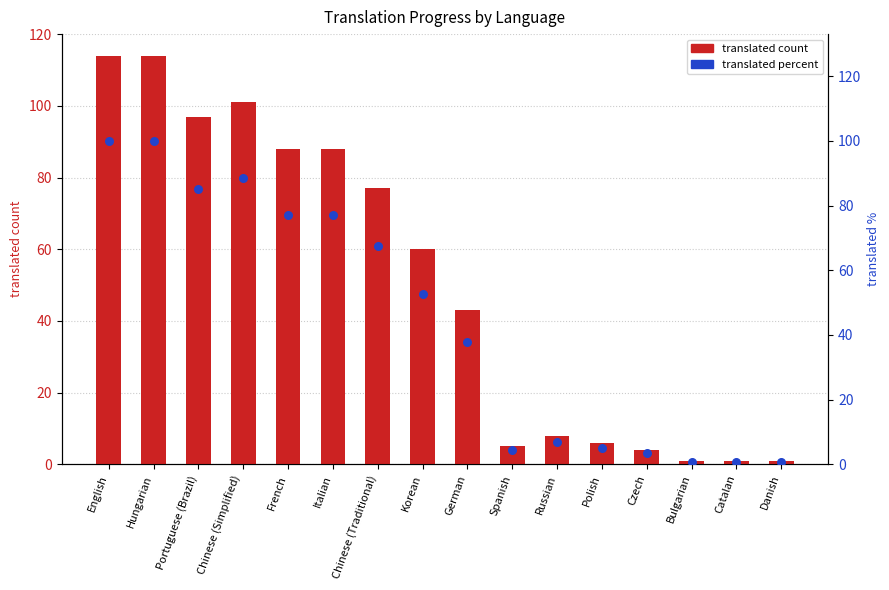

Which series has the largest Y range (max minus min)?

translated count